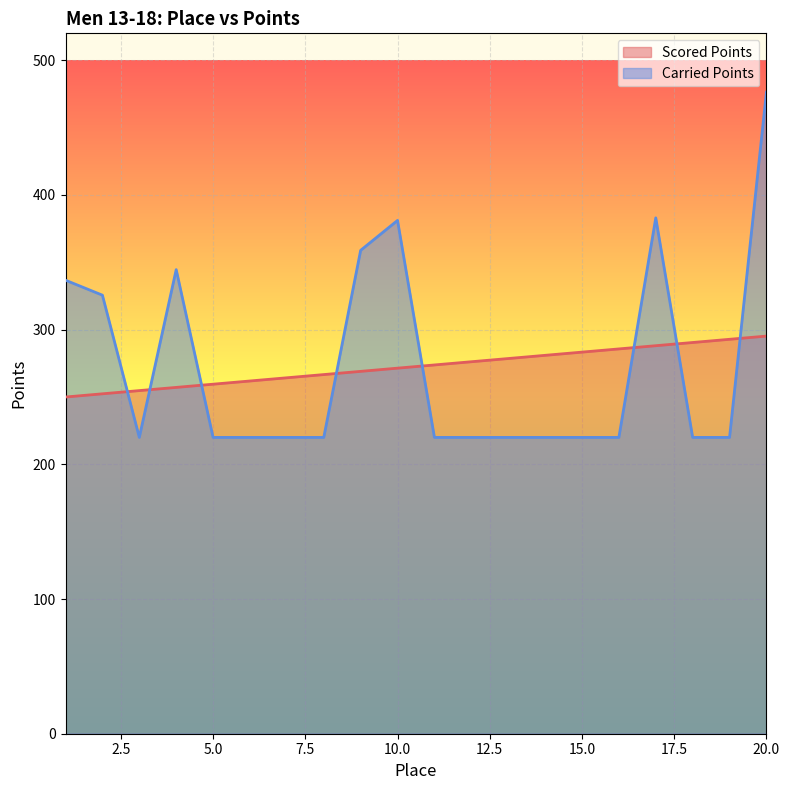

Reading left to right, transcribe all the data shown in this chart.

Scored Points: 1=250.0	2=252.4	3=254.7	4=257.1	5=259.5	6=261.9	7=264.3	8=266.7	9=269.0	10=271.4	11=273.8	12=276.2	13=278.6	14=280.9	15=283.3	16=285.7	17=288.1	18=290.5	19=292.8	20=295.2
Carried Points: 1=336.7	2=325.6	3=220.0	4=344.6	5=220.0	6=220.0	7=220.0	8=220.0	9=358.9	10=381.1	11=220.0	12=220.0	13=220.0	14=220.0	15=220.0	16=220.0	17=383.0	18=220.0	19=220.0	20=476.3